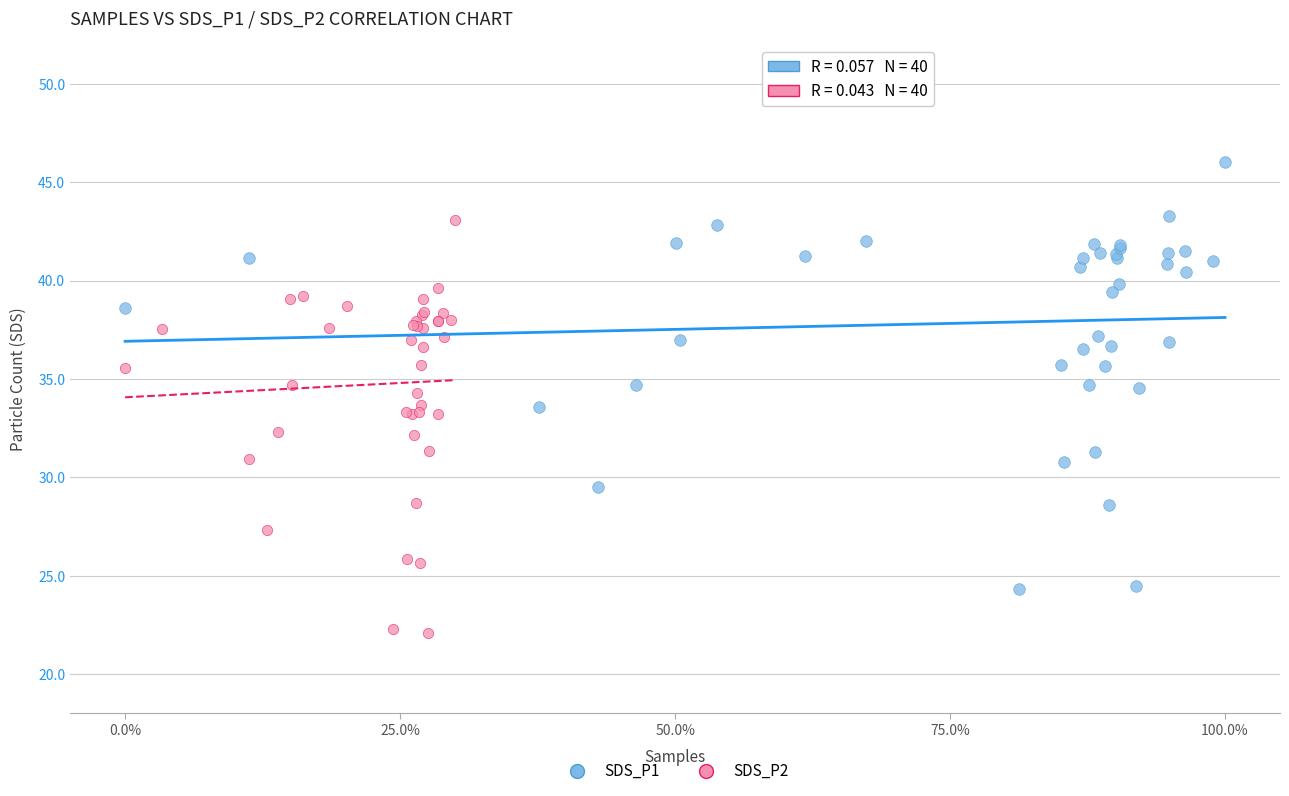

Which series contains the highest Y value?

SDS_P1